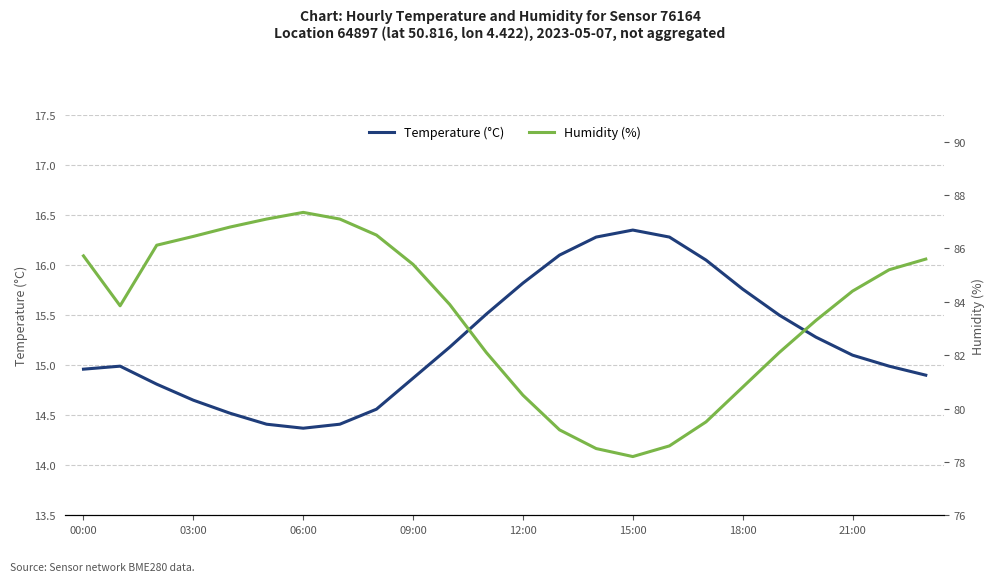

Reading right to left, extract all data points from this chart.

Temperature (°C): 14.9	15.0	15.1	15.3	15.5	15.8	16.1	16.3	16.4	16.3	16.1	15.8	15.5	15.2	14.9	14.6	14.4	14.4	14.4	14.5	14.7	14.8	15.0	15.0
Humidity (%): 85.6	85.2	84.4	83.3	82.1	80.8	79.5	78.6	78.2	78.5	79.2	80.5	82.1	83.9	85.4	86.5	87.1	87.3	87.1	86.8	86.5	86.1	83.8	85.7